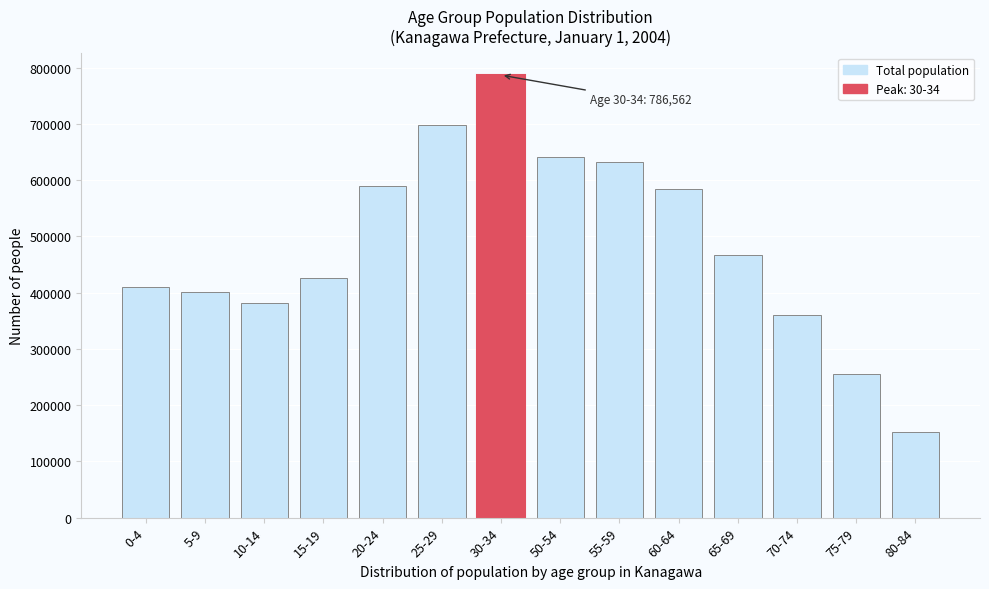

Reading left to right, what are all the values shown in this chart?

0-4=409340	5-9=400280	10-14=381869	15-19=426291	20-24=589916	25-29=698684	30-34=786562	50-54=640238	55-59=631464	60-64=583708	65-69=466947	70-74=359486	75-79=254713	80-84=151716